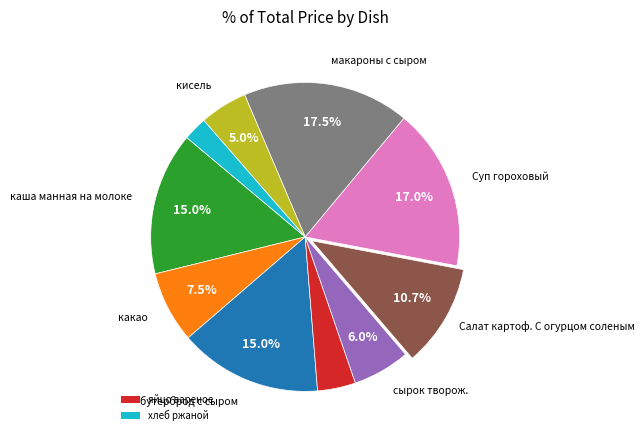

Does any single category account for the majority?

No